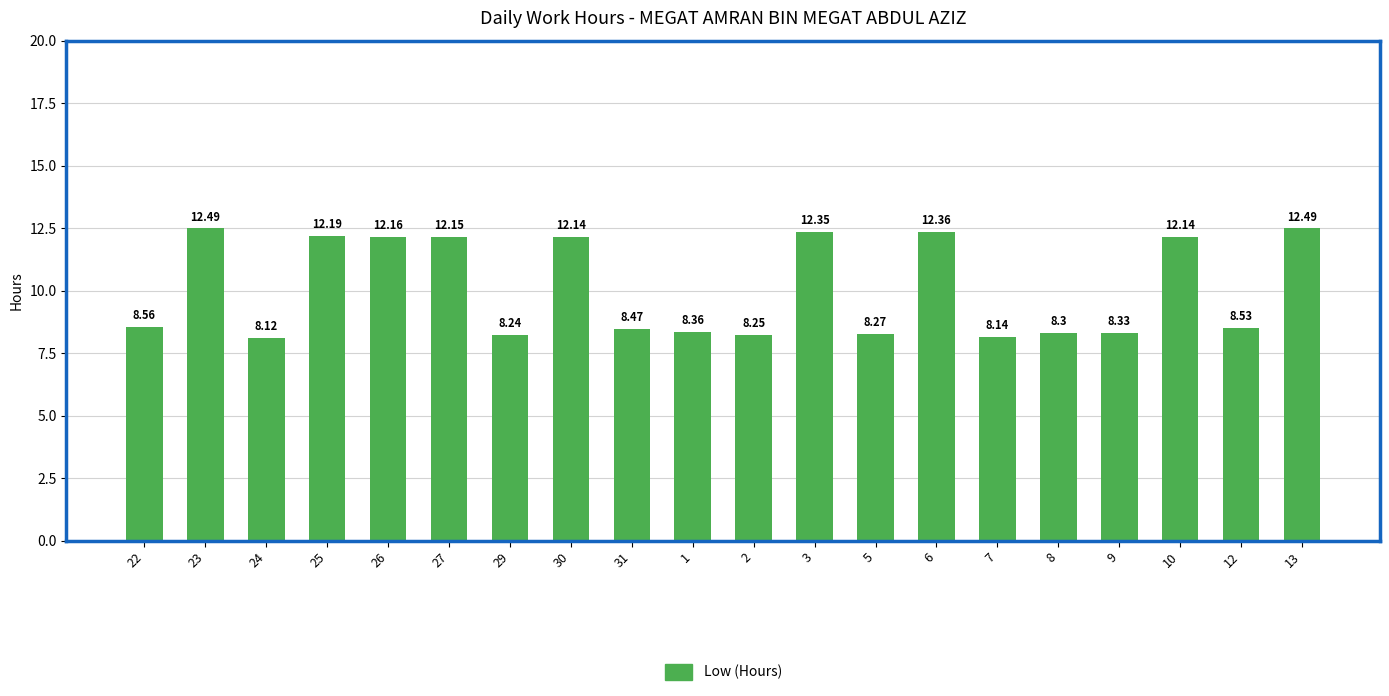

What is the average value?

10.1